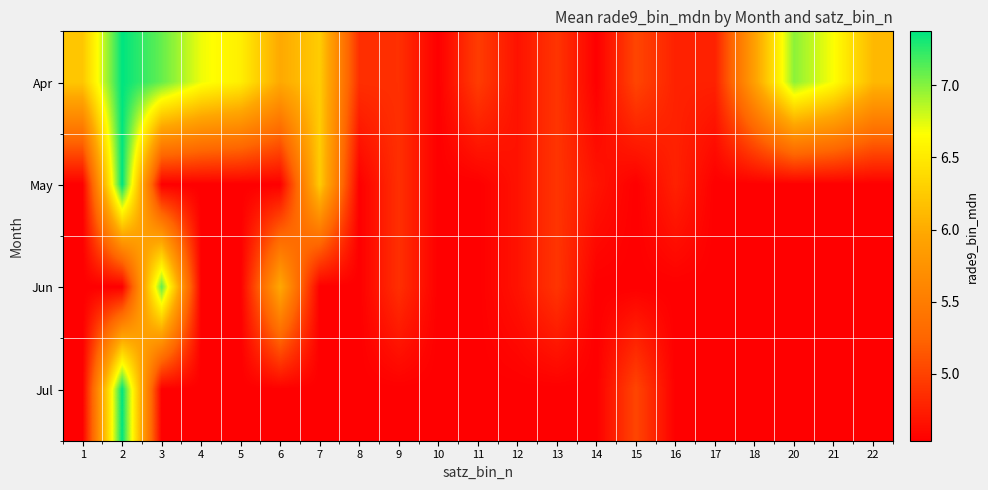

Count the number of categories in the chart.

21